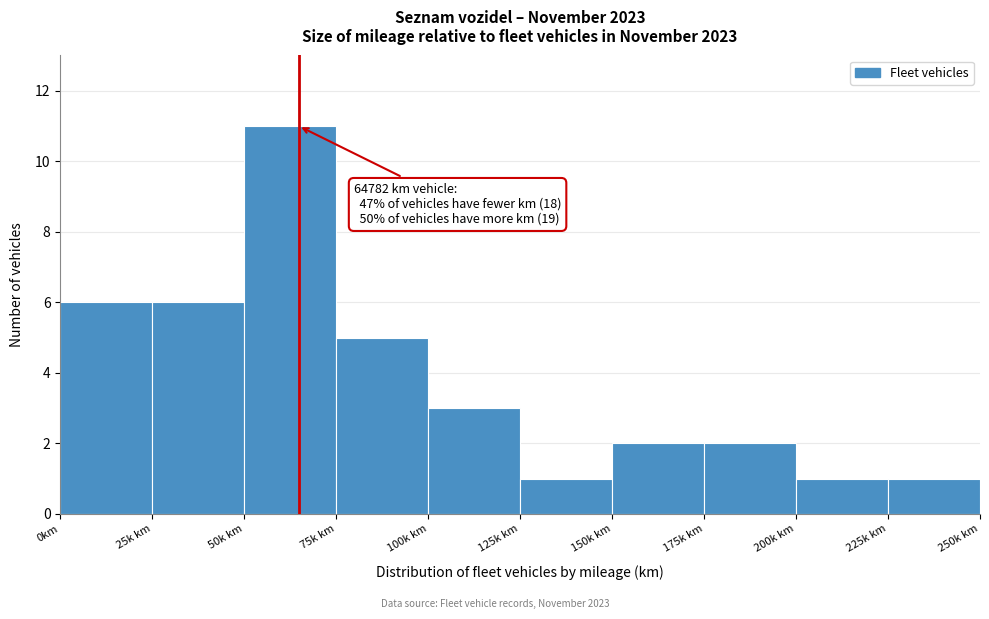

Reading left to right, extract all data points from this chart.

6	6	11	5	3	1	2	2	1	1